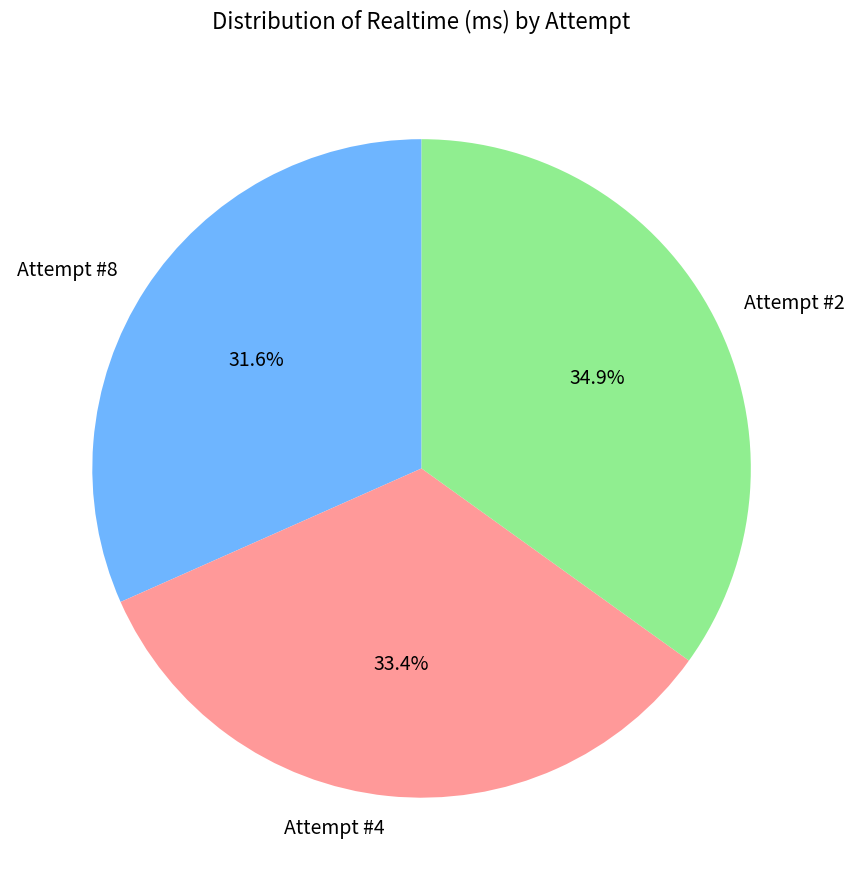

Between Attempt #2 and Attempt #4, which is larger?

Attempt #2